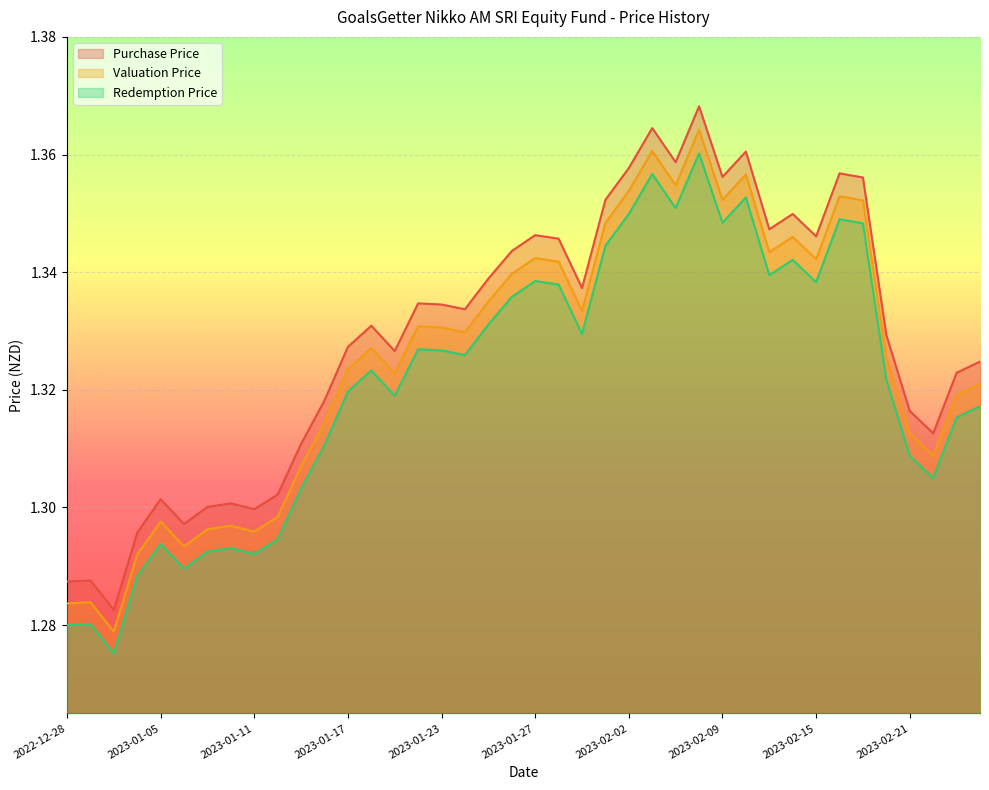

True or false: Valuation Price and Purchase Price intersect in this chart.

False